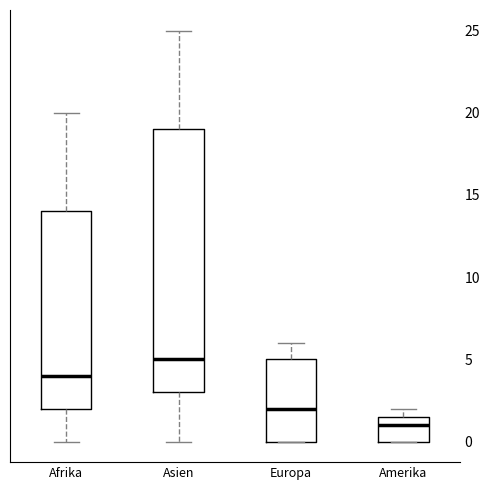

Reading left to right, transcribe this box plot: for each box, give where its median line is, the range the box spans, and where its two whiskers end, as read against the y-axis. The values are not printed on the chart, so give them approximately, as read against the axis.

Afrika: median 4.0, box 2.0 to 14.0, whiskers 0.0 to 20.0
Asien: median 5.0, box 3.0 to 19.0, whiskers 0.0 to 25.0
Europa: median 2.0, box 0.0 to 5.0, whiskers 0.0 to 6.0
Amerika: median 1.0, box 0.0 to 1.5, whiskers 0.0 to 2.0